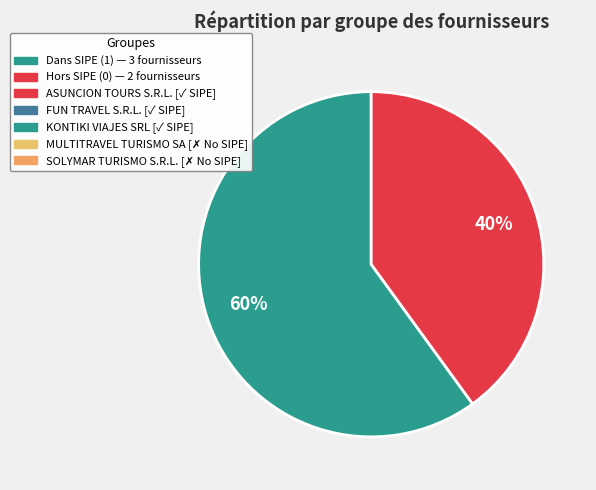

Does any single category account for the majority?

Yes